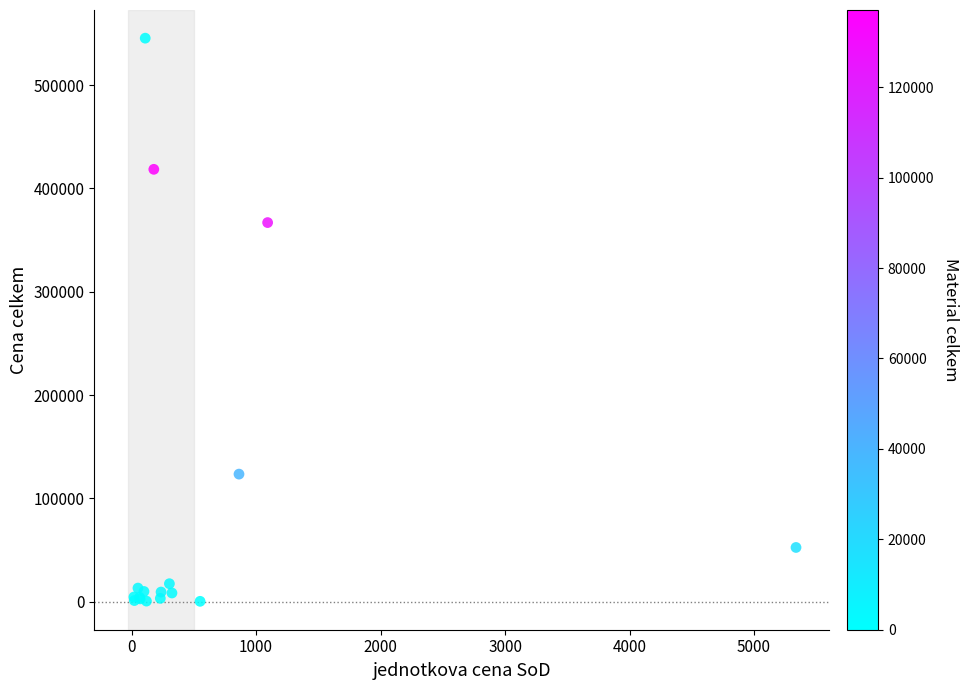

What Y value in the scatter plot is closest to 272901?

366996.0